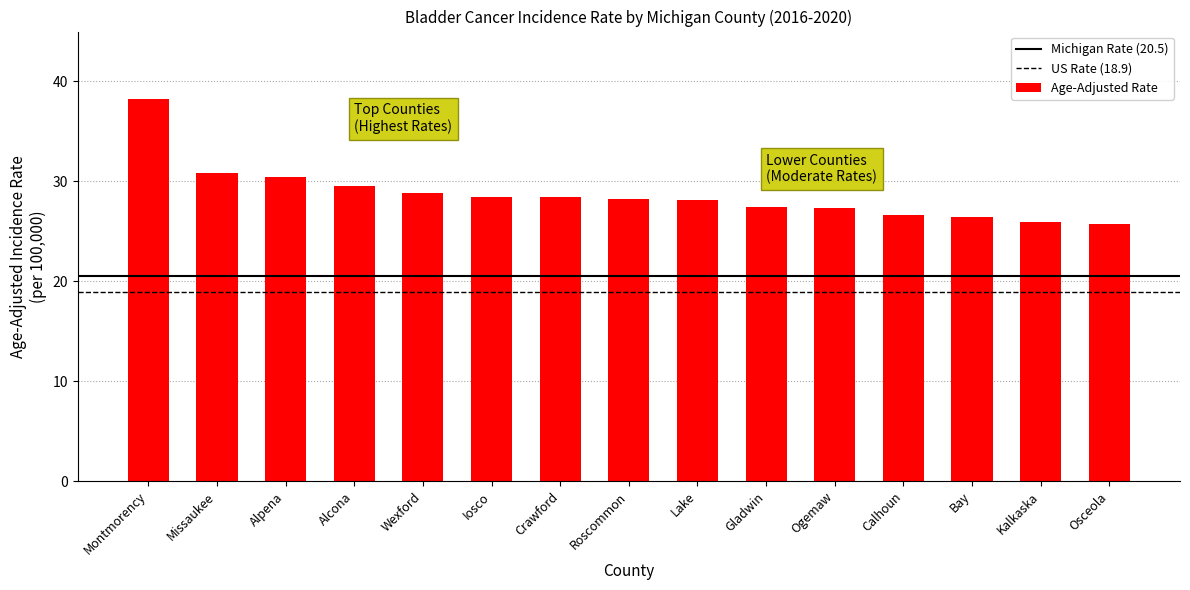

What position from the left is Roscommon?

8